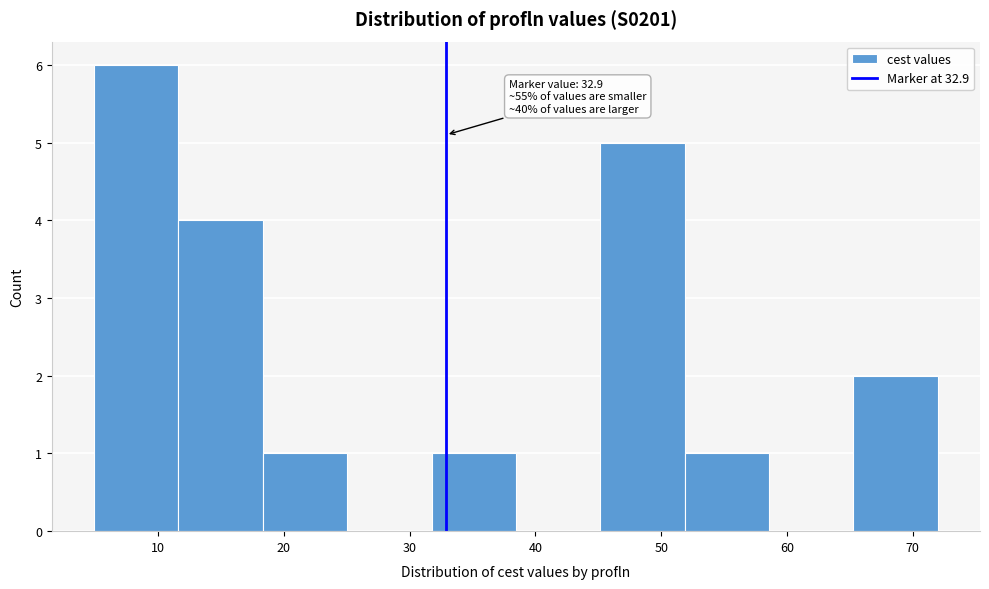

Over which range of the x-axis is the bar tallest?

5 to 12